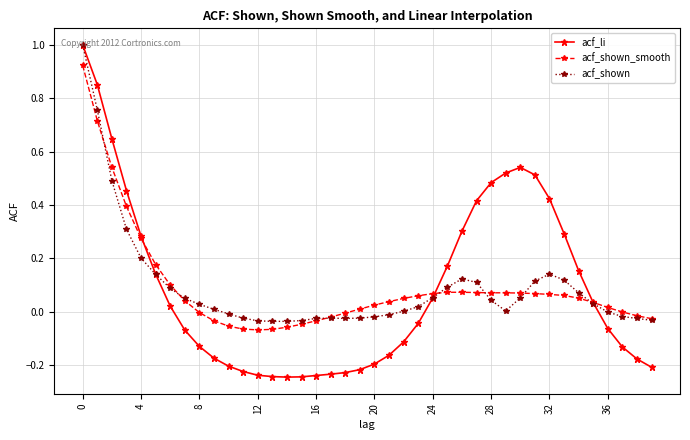

Which series has the widest spread of values?

acf_li